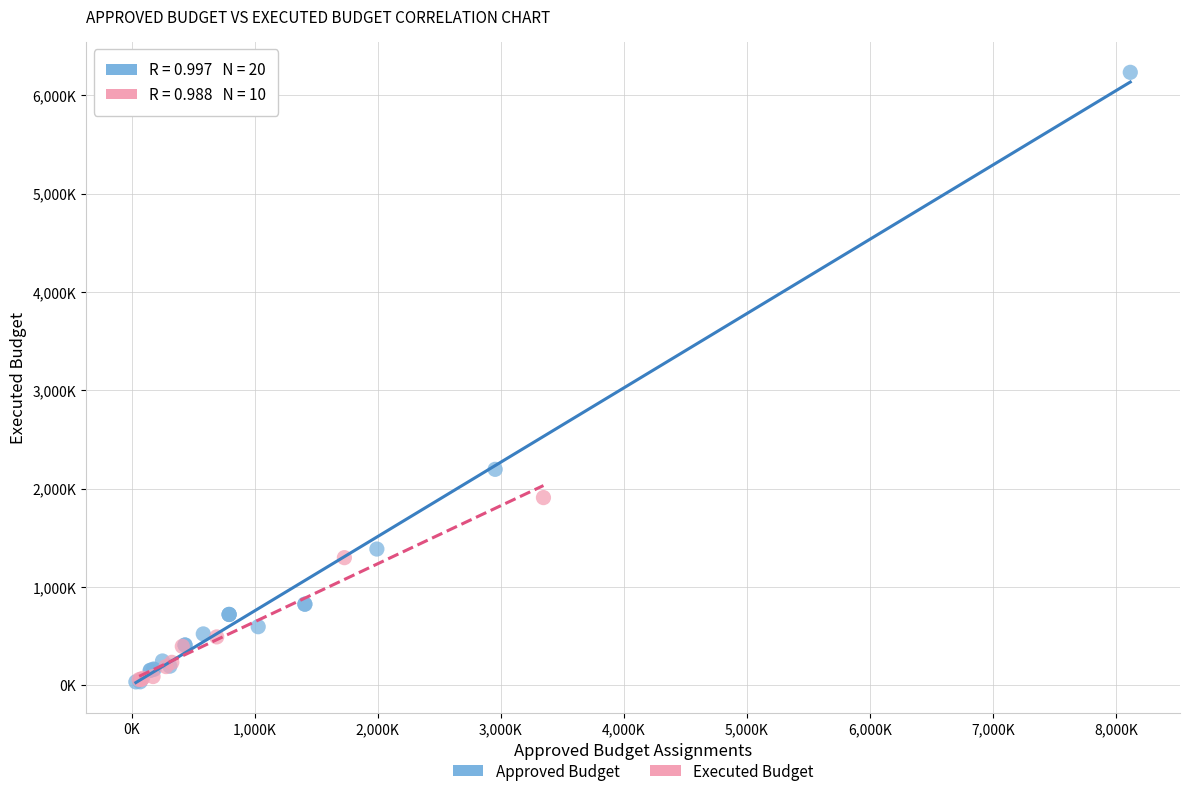

What are all the series names shown in the legend?

Approved Budget, Executed Budget